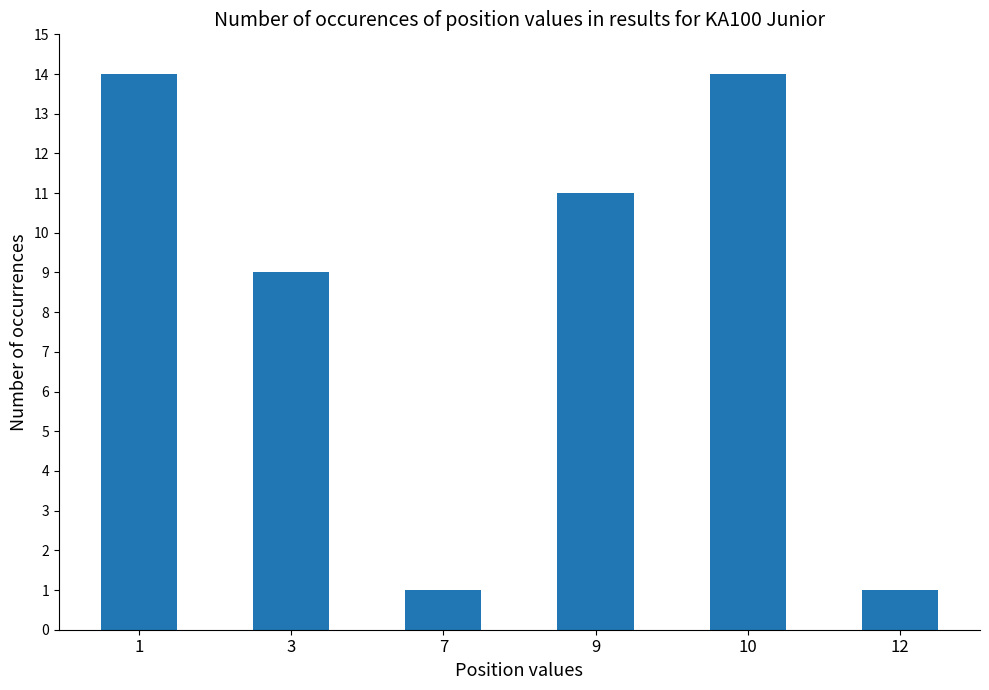

Approximately how many times larger is the value at 12 compared to 1?

0.1